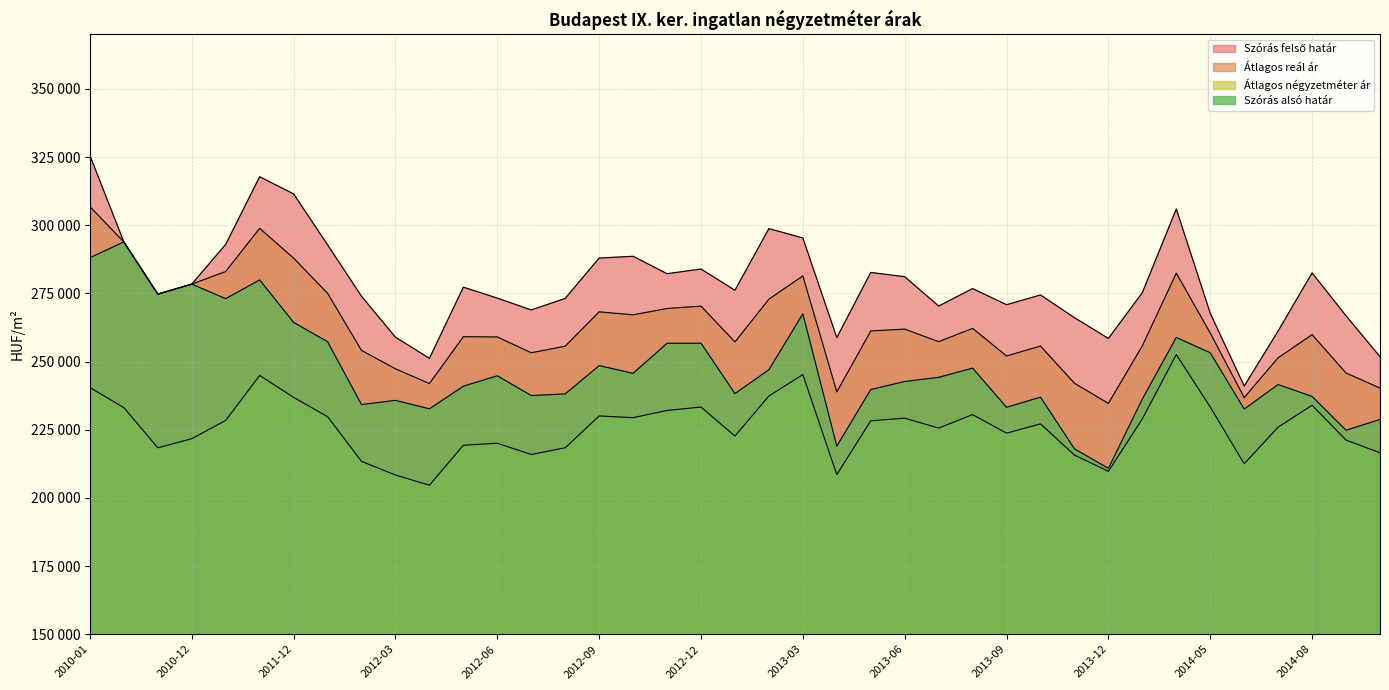

List the series in order of their overall mean, lowest first.

Átlagos négyzetméter ár, Szórás alsó határ, Átlagos reál ár, Szórás felső határ